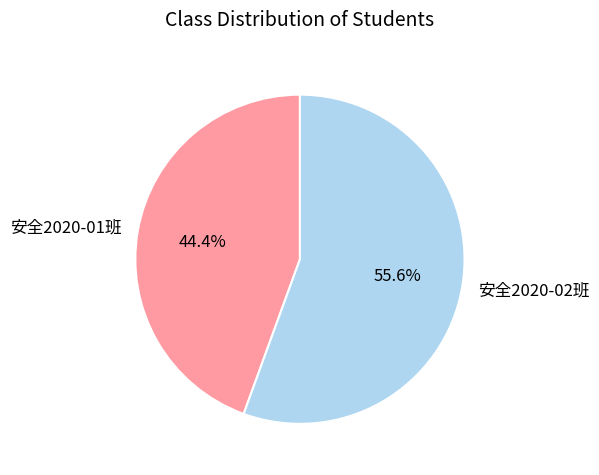

Between 安全2020-01班 and 安全2020-02班, which is larger?

安全2020-02班